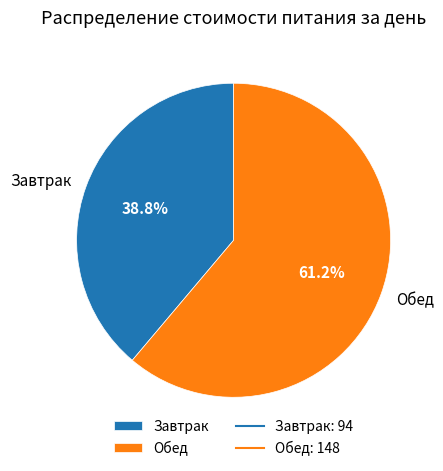

True or false: Обед accounts for 61% of the total.

True